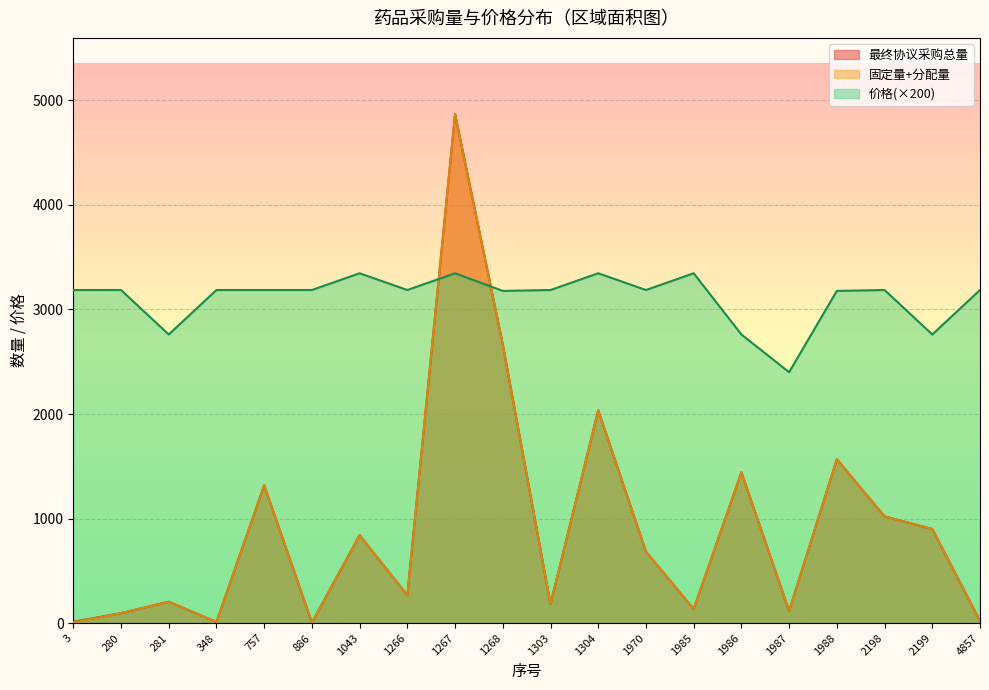

True or false: 价格 and 固定量+分配量 intersect in this chart.

True